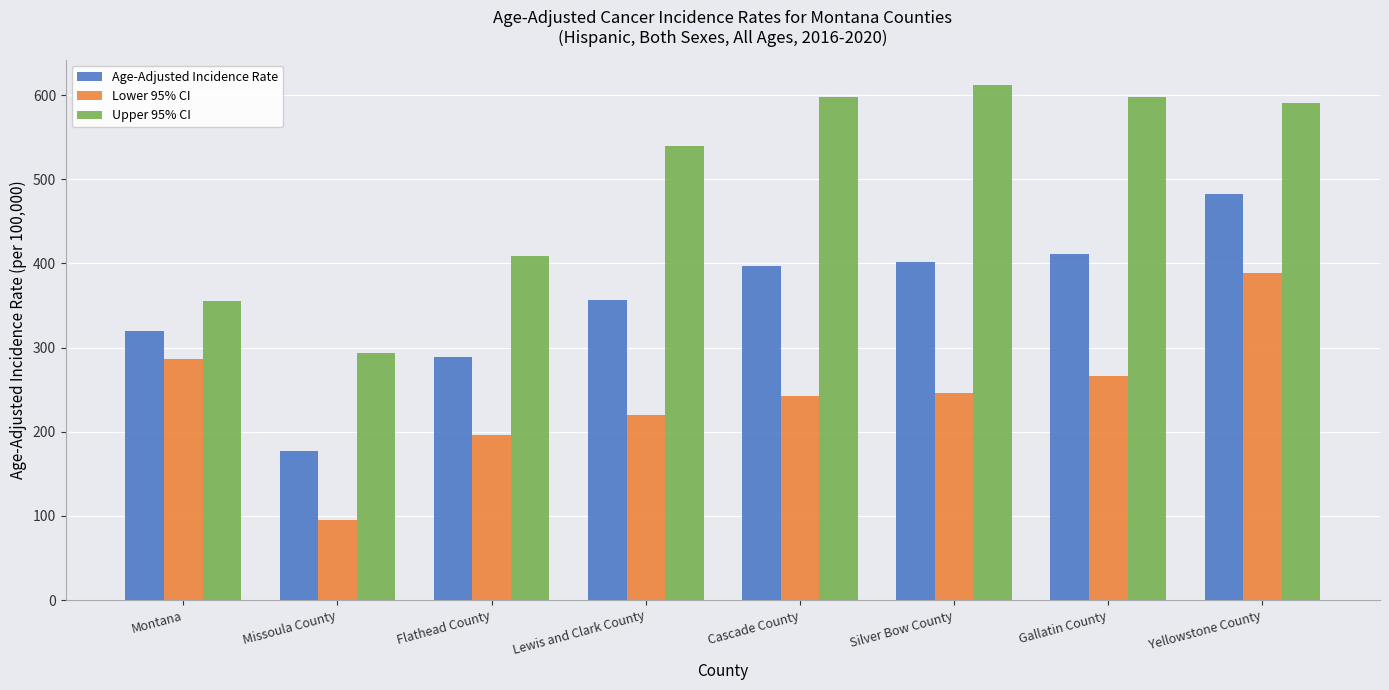

Between Montana and Gallatin County, which series saw the biggest shift?

Upper 95% CI